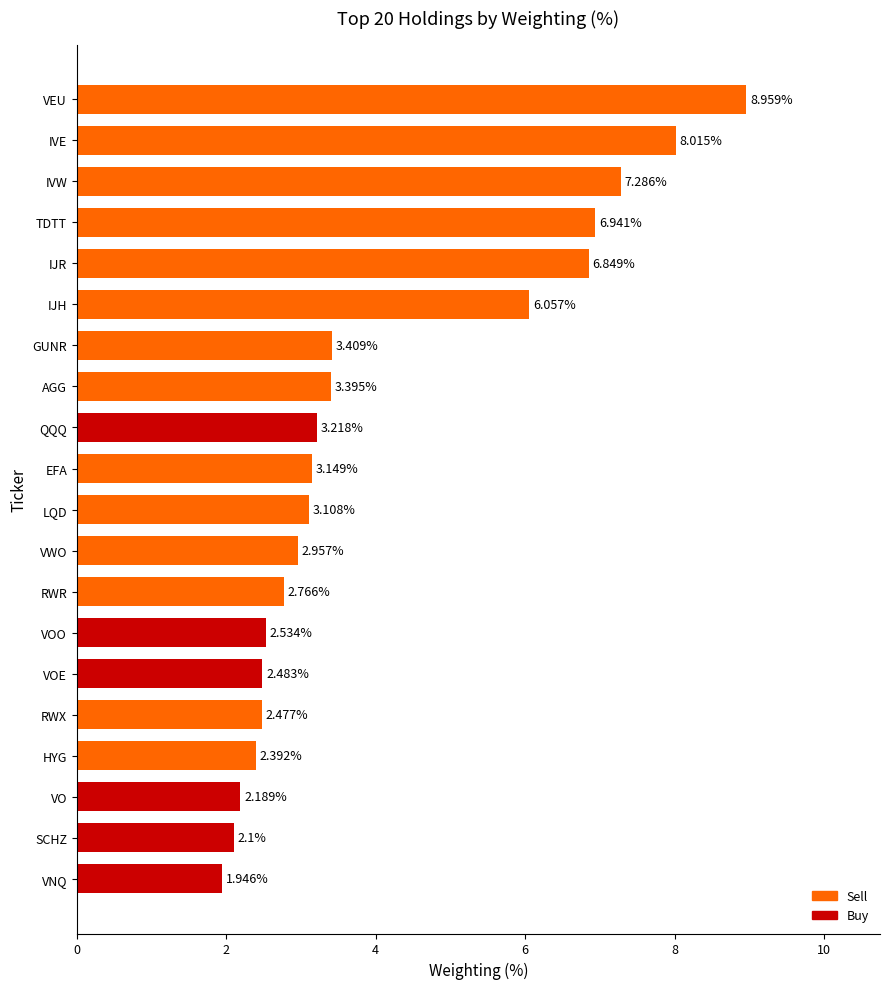

How many distinct data groups are displayed?

1